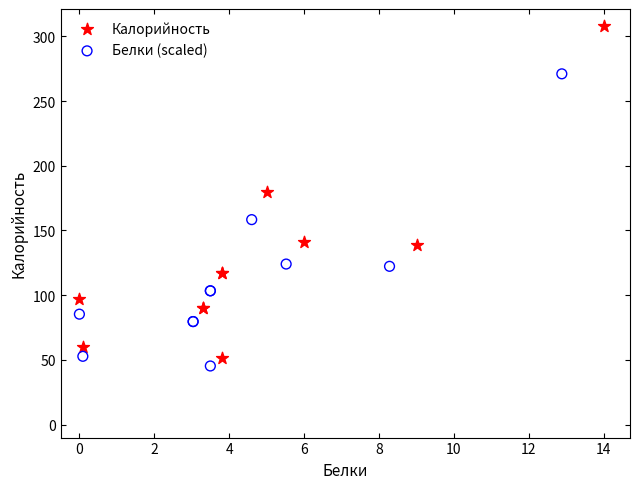

Which series reaches the minimum Y coordinate?

Белки (scaled)